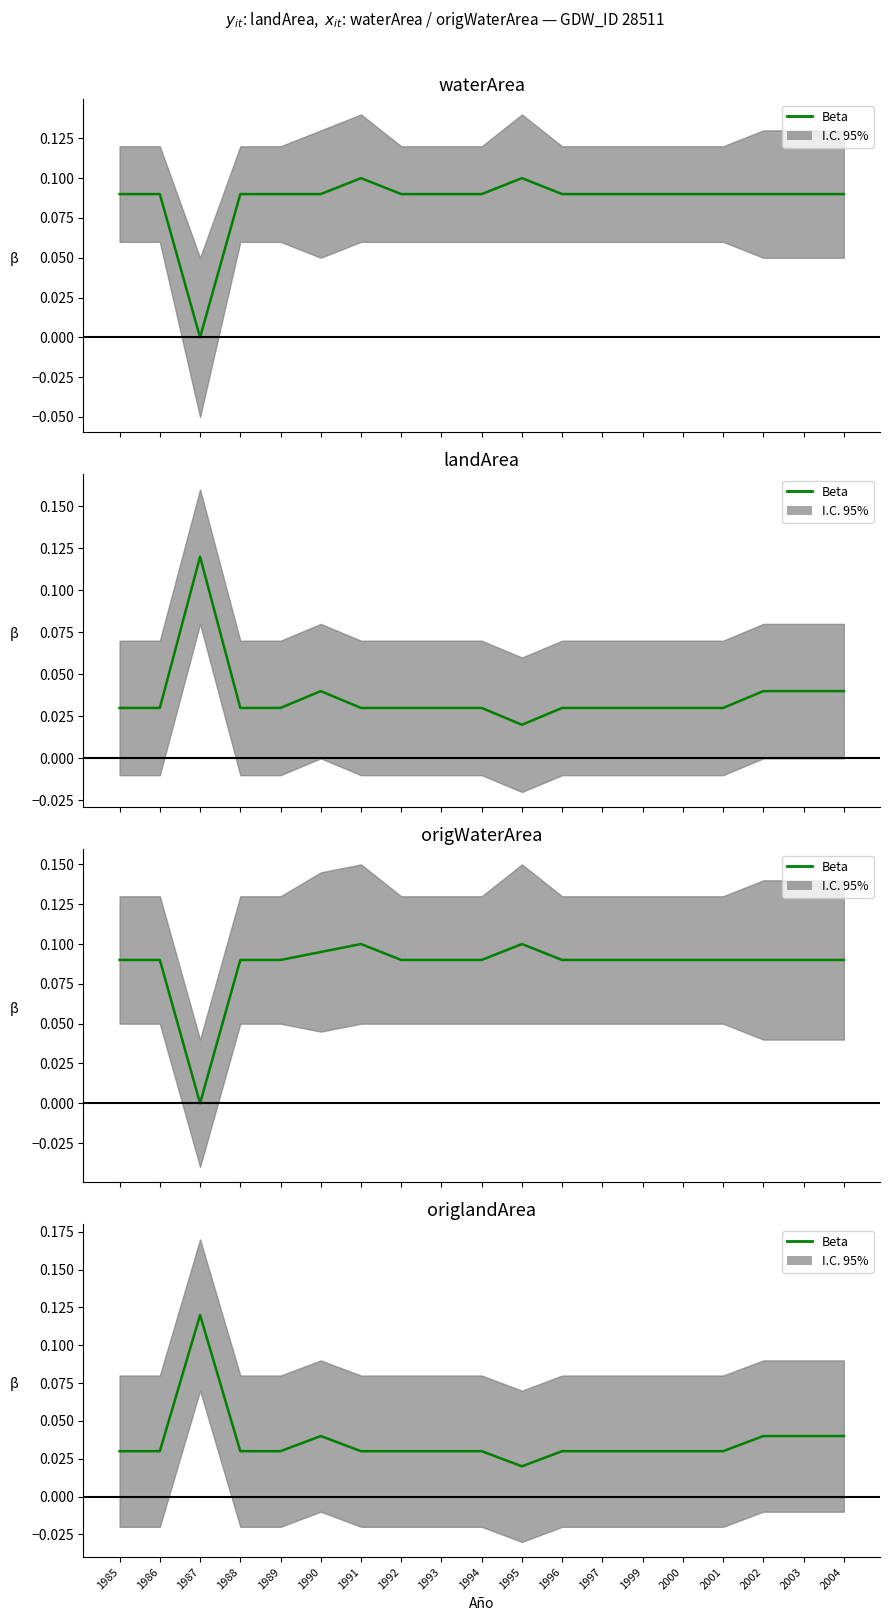

Reading left to right, extract all data points from this chart.

1985=0.0	1986=0.0	1987=0.1	1988=0.0	1989=0.0	1990=0.0	1991=0.0	1992=0.0	1993=0.0	1994=0.0	1995=0.0	1996=0.0	1997=0.0	1999=0.0	2000=0.0	2001=0.0	2002=0.0	2003=0.0	2004=0.0